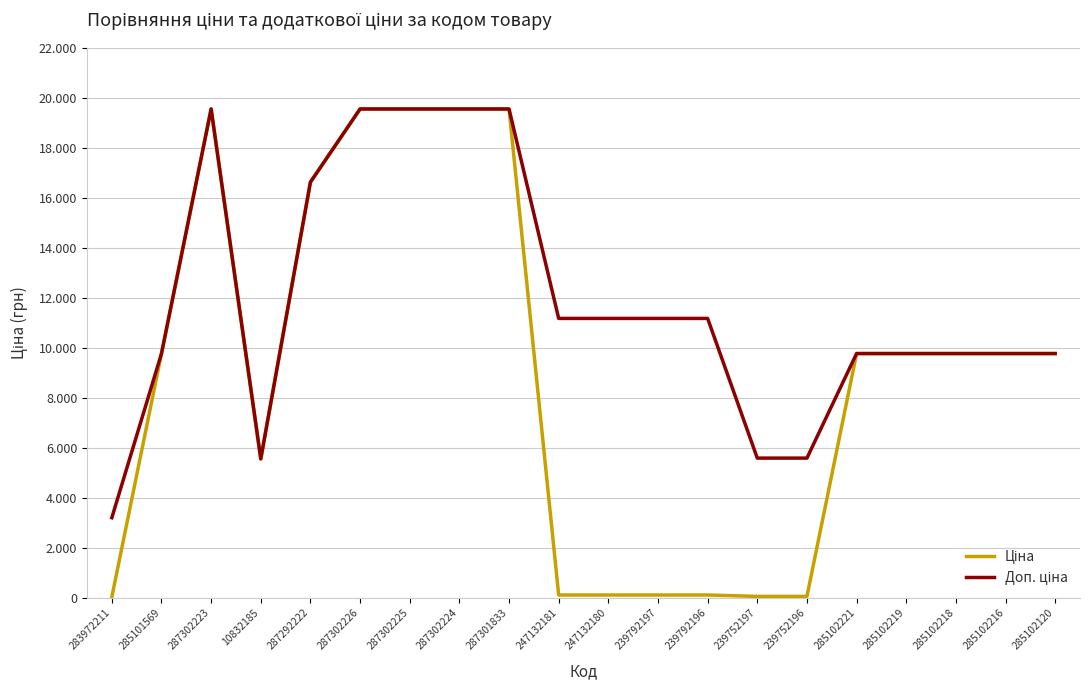

True or false: Ціна has more than 0 interior local peaks.

True